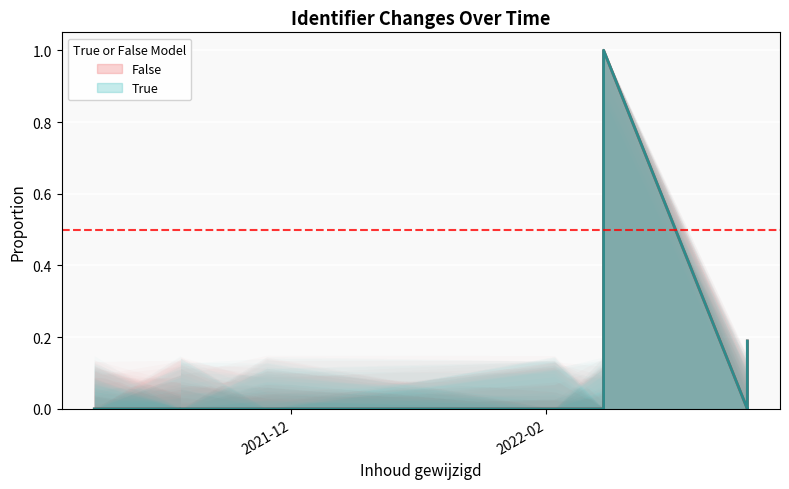

What are all the series names shown in the legend?

False, True